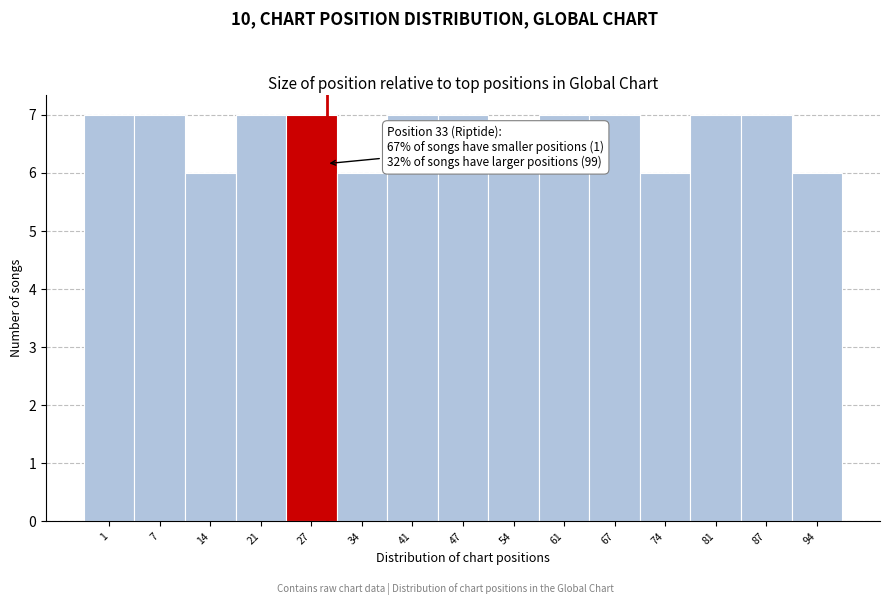

Reading left to right, transcribe all the data shown in this chart.

1=7	7=7	14=6	21=7	27=7	34=6	41=7	47=7	54=6	61=7	67=7	74=6	81=7	87=7	94=6